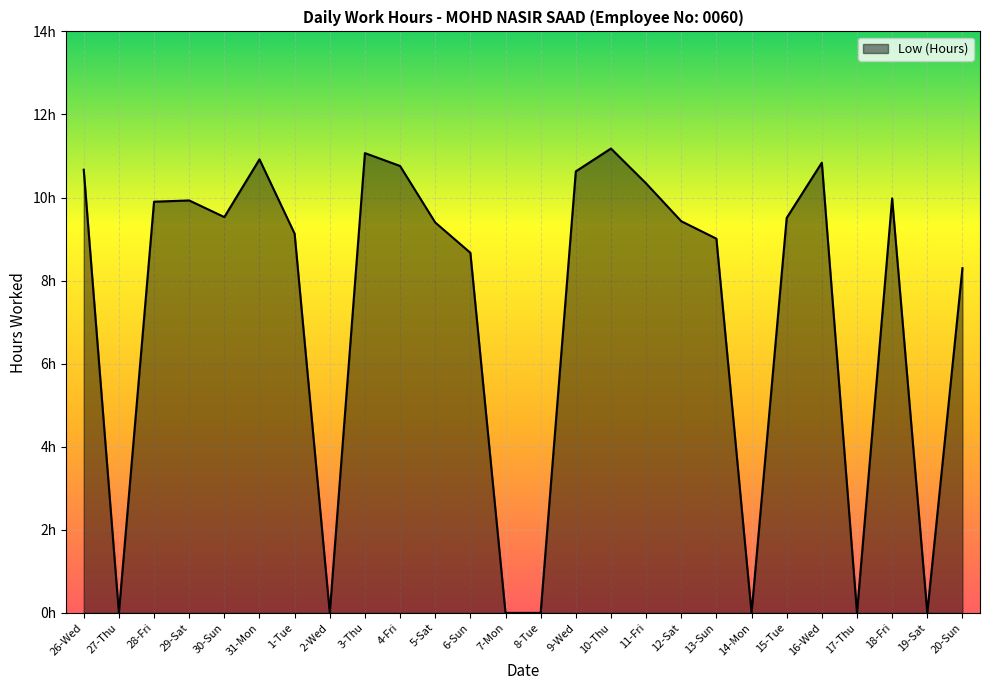

At which category does the chart reach its peak across all series?

10-Thu